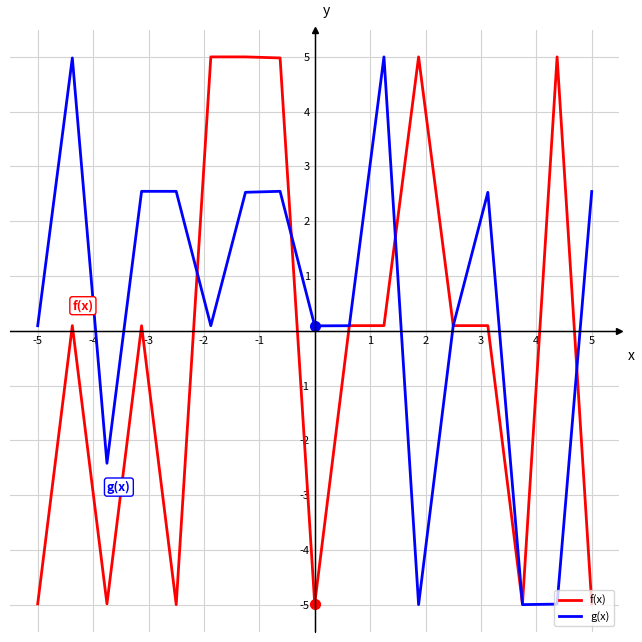

What is the greatest value displayed?

5.0